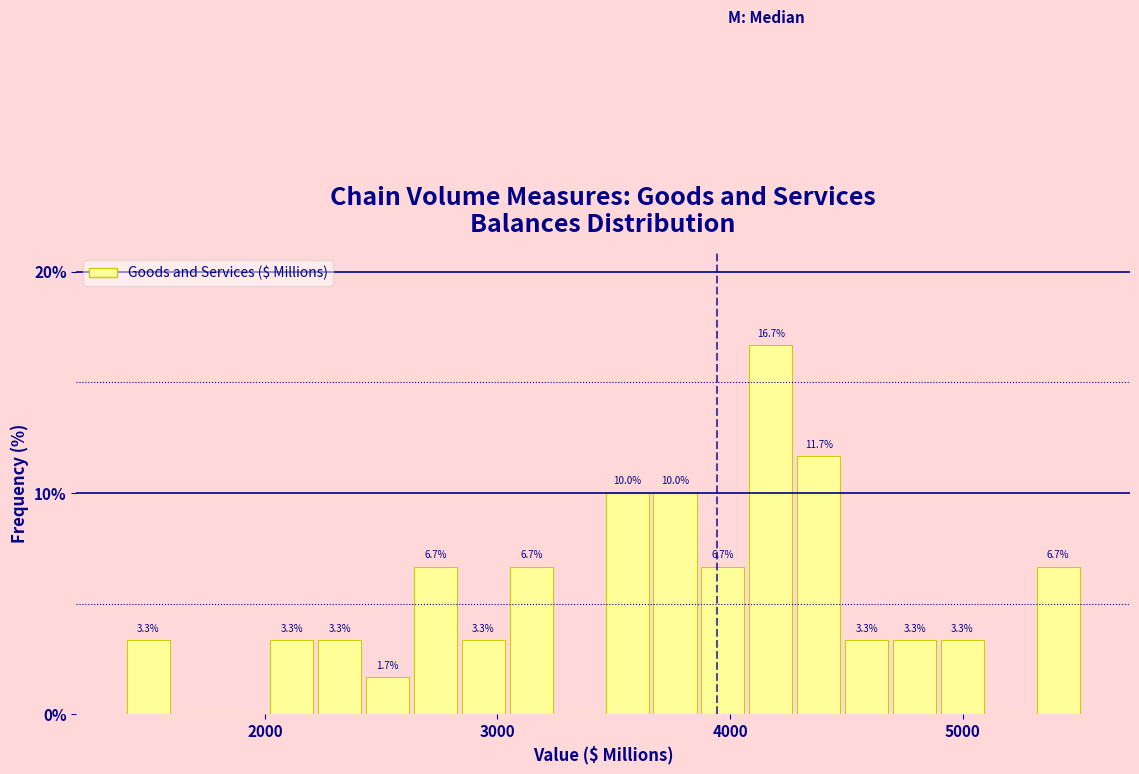

Around what value on the x-axis is the tallest bar? Give the approximate position of its centre, as read against the axis.

4200